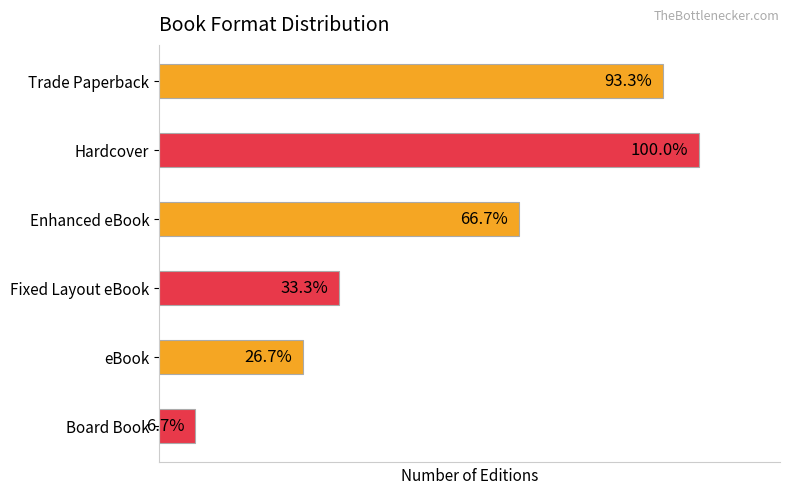

Are the bars horizontal?

Yes